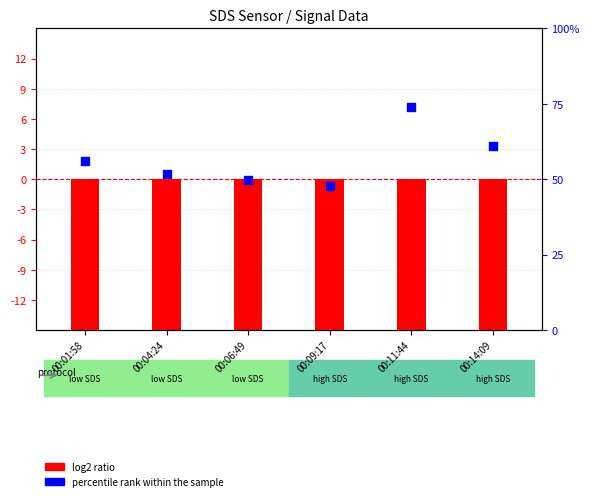

Which series has the largest total across all categories?

percentile rank within the sample